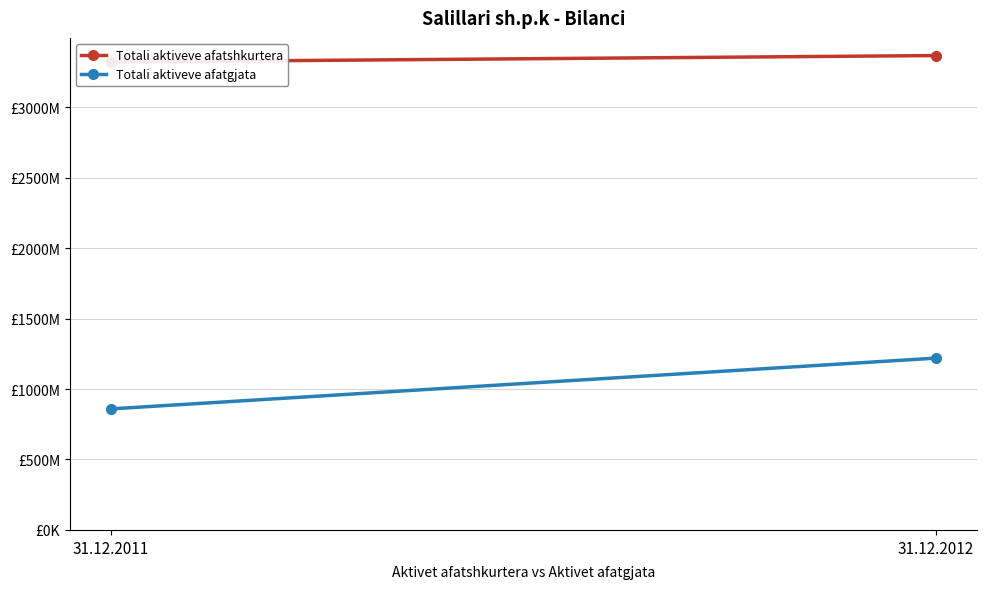

What are all the series names shown in the legend?

Totali aktiveve afatshkurtera, Totali aktiveve afatgjata